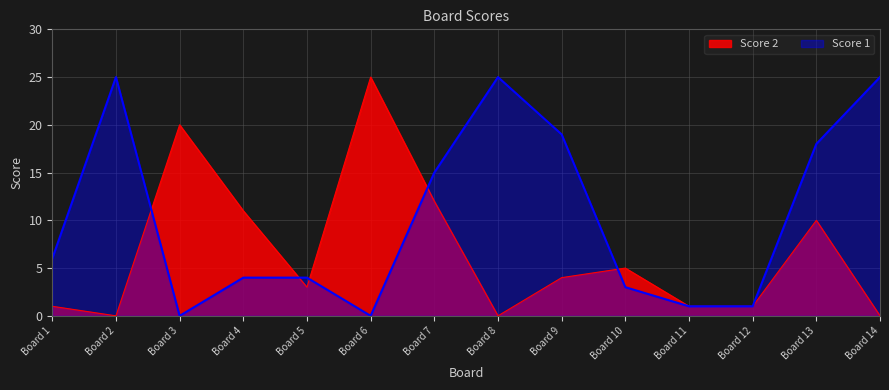

Reading right to left, what are all the values shown in this chart?

Score 1: Board 14=25	Board 13=18	Board 12=1	Board 11=1	Board 10=3	Board 9=19	Board 8=25	Board 7=15	Board 6=0	Board 5=4	Board 4=4	Board 3=0	Board 2=25	Board 1=6
Score 2: Board 14=0	Board 13=10	Board 12=1	Board 11=1	Board 10=5	Board 9=4	Board 8=0	Board 7=12	Board 6=25	Board 5=3	Board 4=11	Board 3=20	Board 2=0	Board 1=1